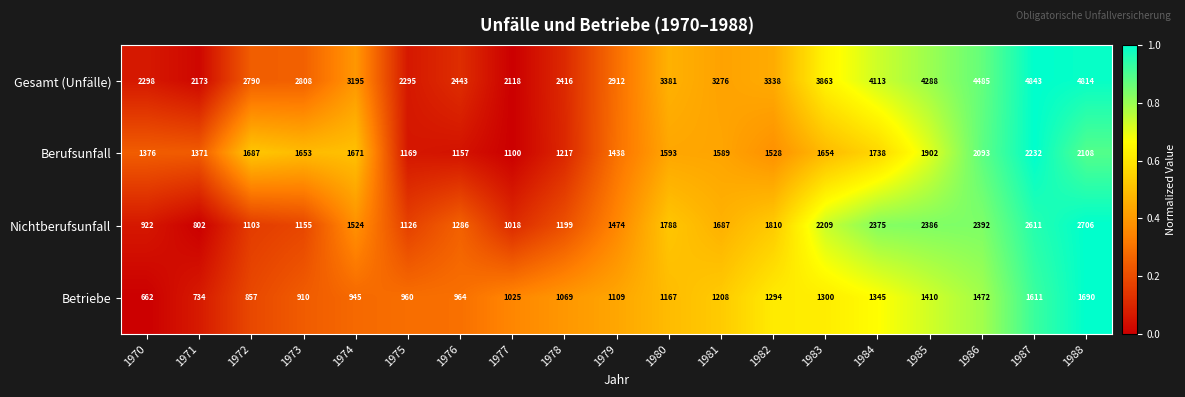

What is the sum of all Berufsunfall values?

30276